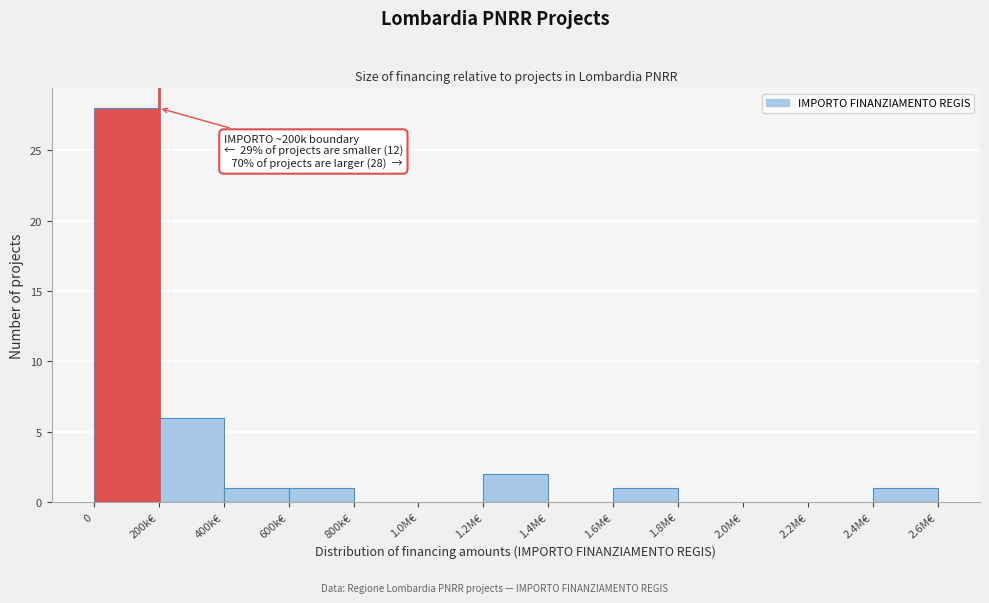

Reading left to right, what are all the values shown in this chart?

0=28	200k€=6	400k€=1	600k€=1	800k€=0	1.0M€=0	1.2M€=2	1.4M€=0	1.6M€=1	1.8M€=0	2.0M€=0	2.2M€=0	2.4M€=1